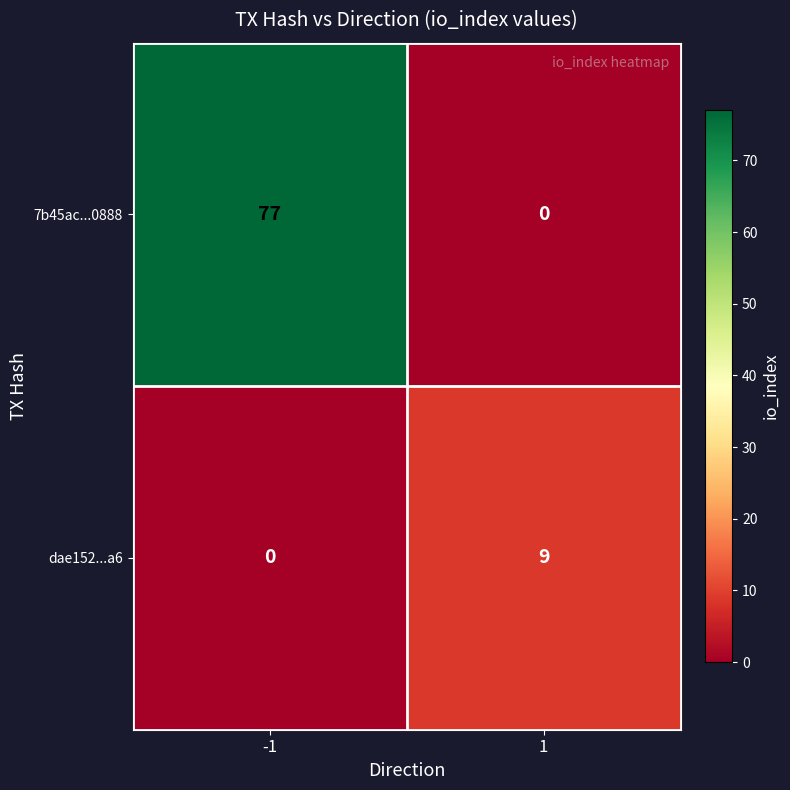

Reading left to right, what are all the values shown in this chart?

7b45ac...0888: 77	0
dae152...a6: 0	9